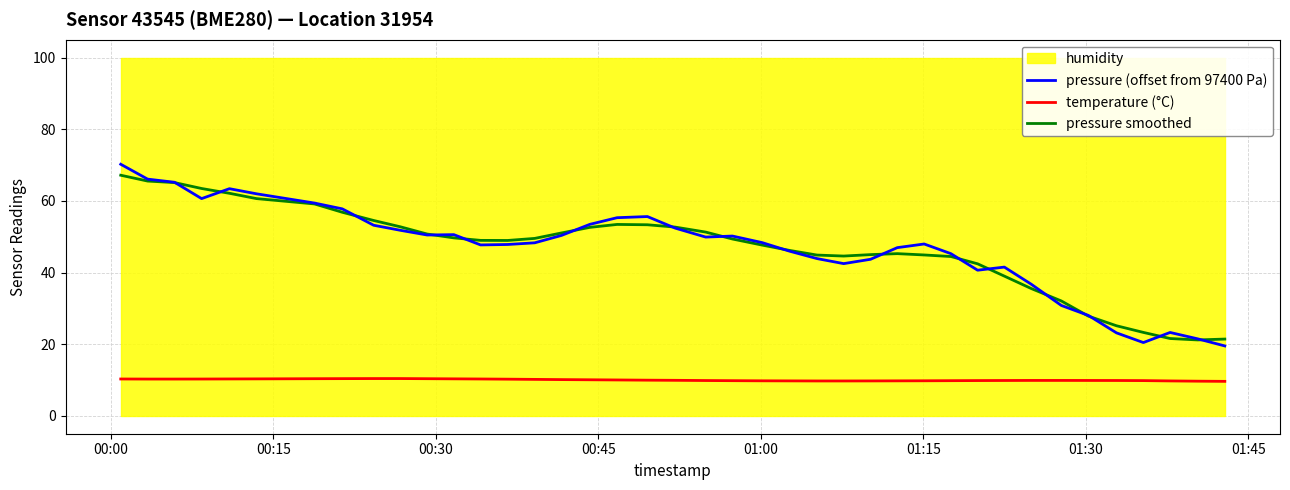

What is the difference between the maximum and minimum values in the pressure (offset from 97400 Pa) series?

50.7